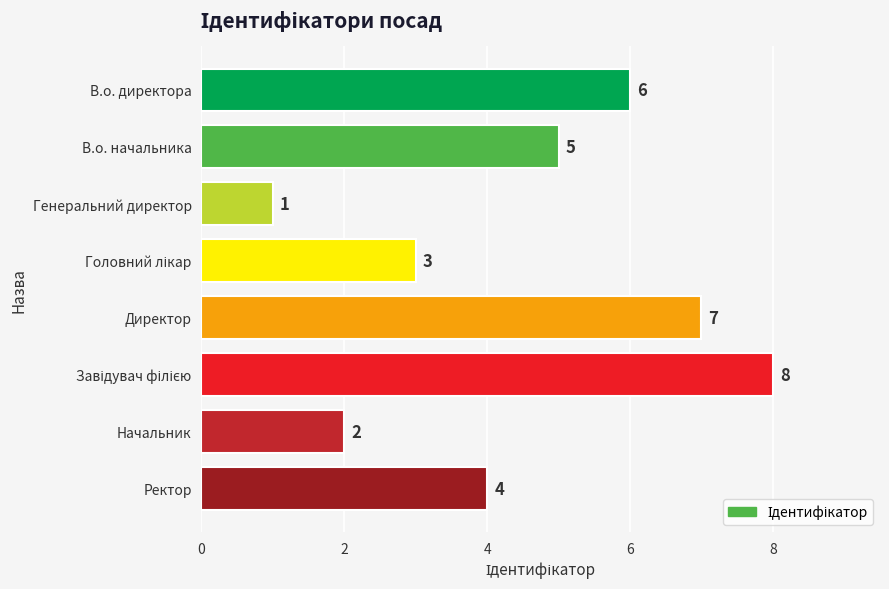

Which has a higher value, Директор or Начальник?

Директор